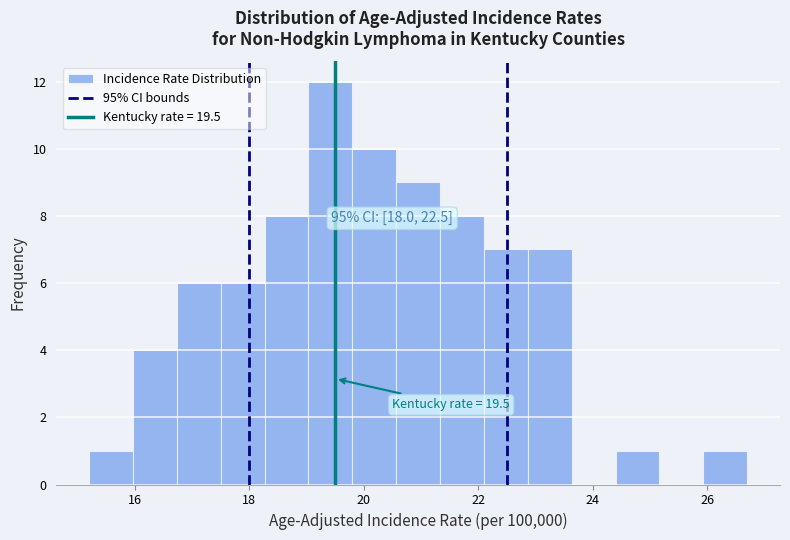

Around what value on the x-axis is the tallest bar? Give the approximate position of its centre, as read against the axis.

19.4